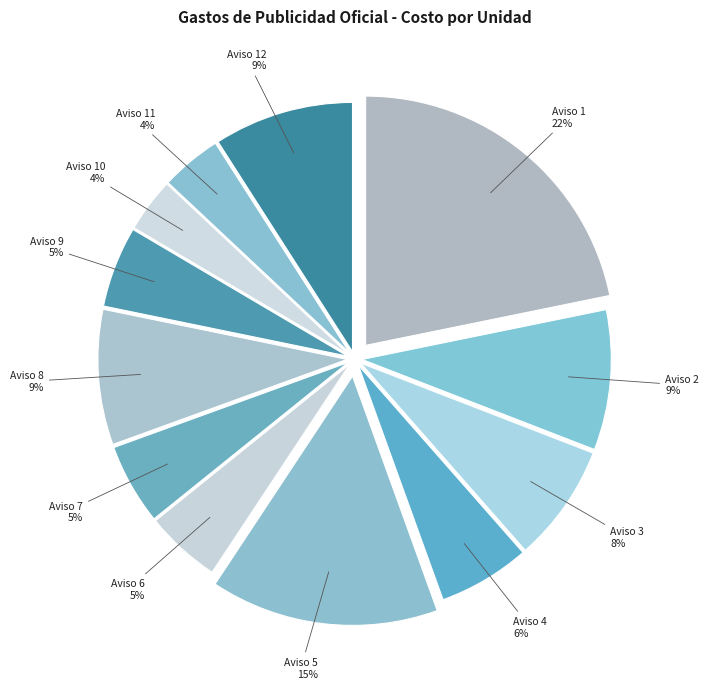

Does Aviso 8 account for over 50% of the chart?

No